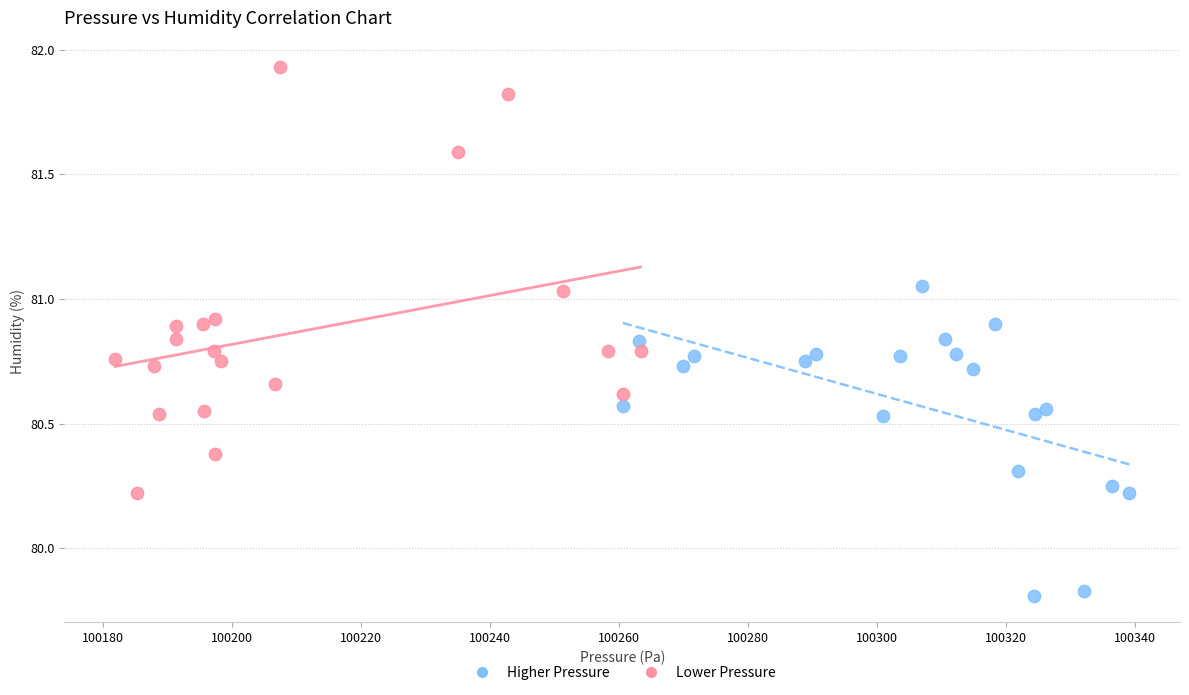

Which series reaches the maximum Y coordinate?

Lower Pressure